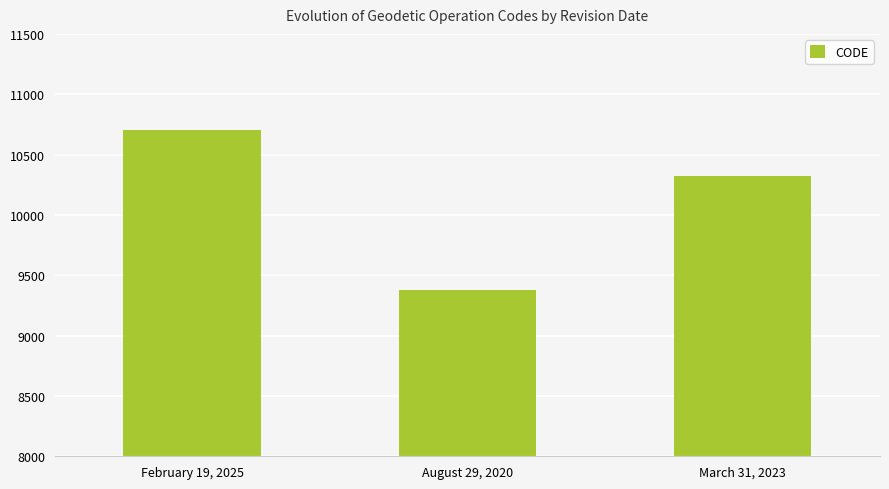

Reading left to right, transcribe all the data shown in this chart.

10707	9375	10323